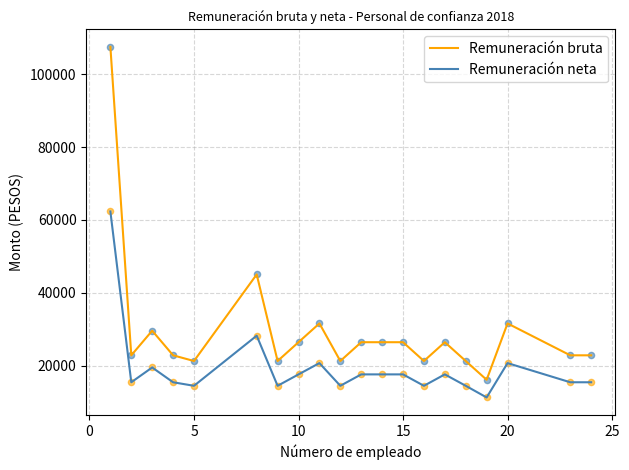

Which series has the largest total across all categories?

Remuneración bruta